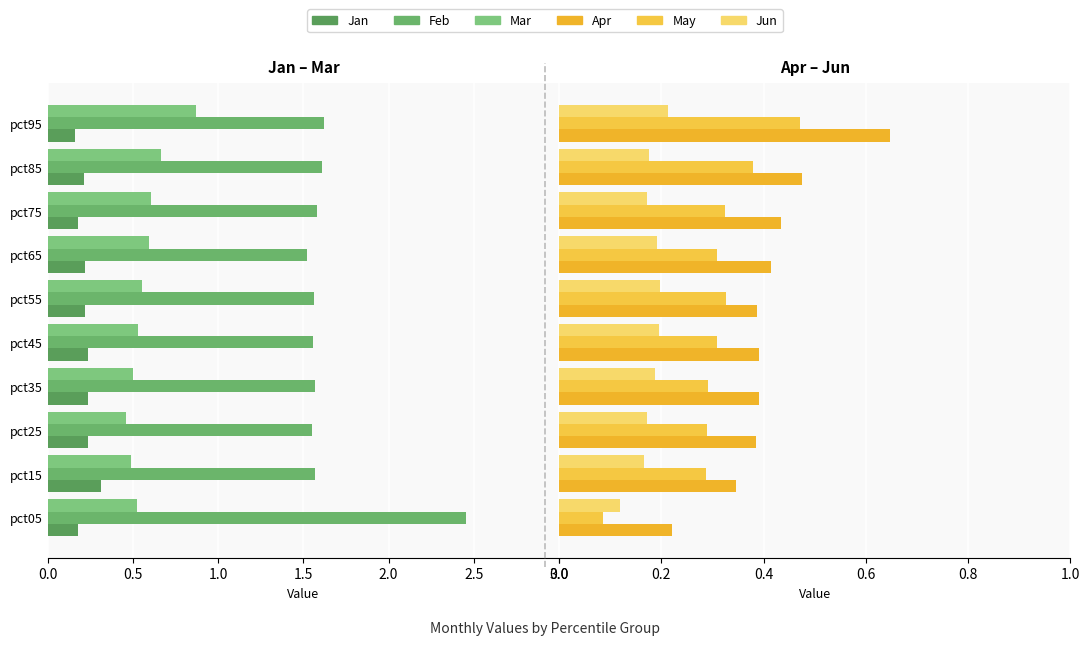

Is it true that May equals 0.3 at pct75?

True